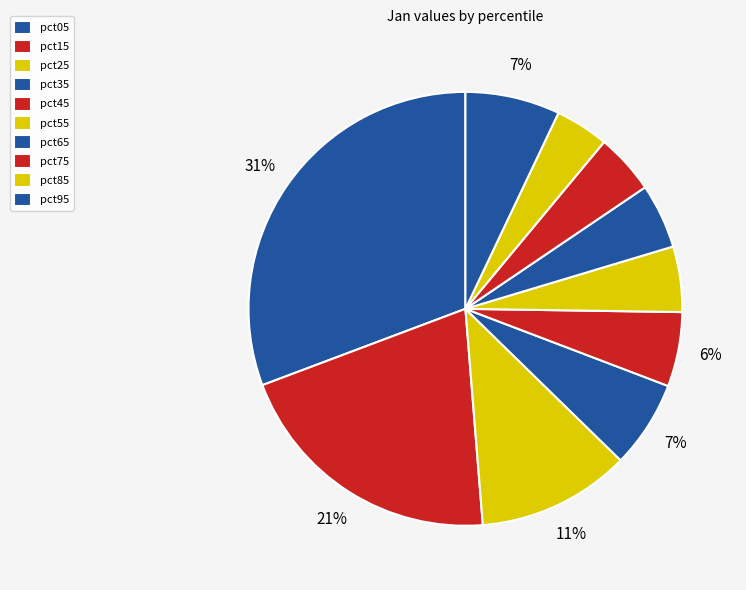

How many slices are in this pie chart?

10